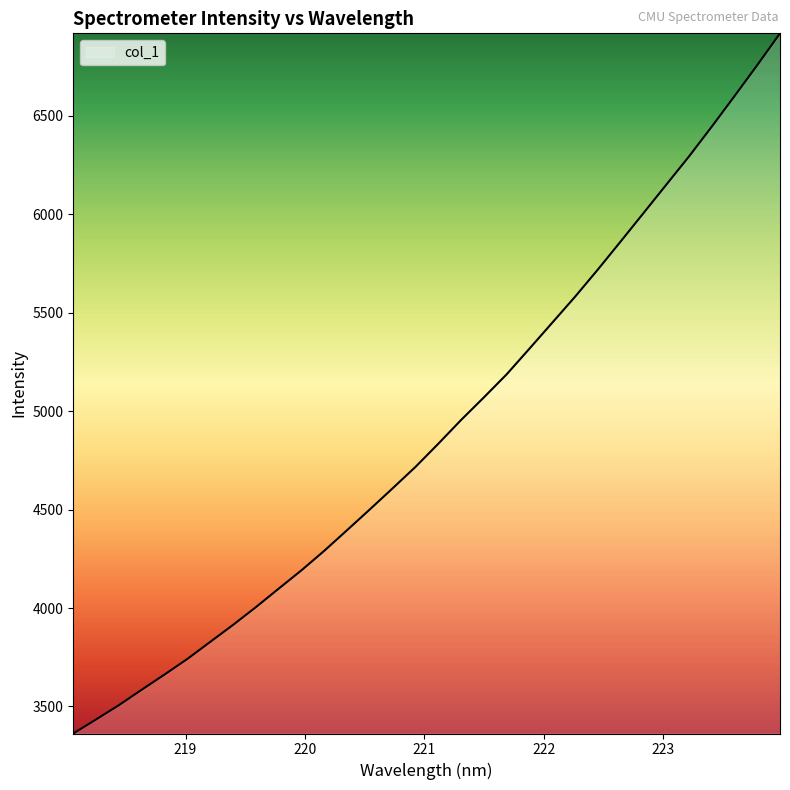

Count the number of data series in this chart.

1